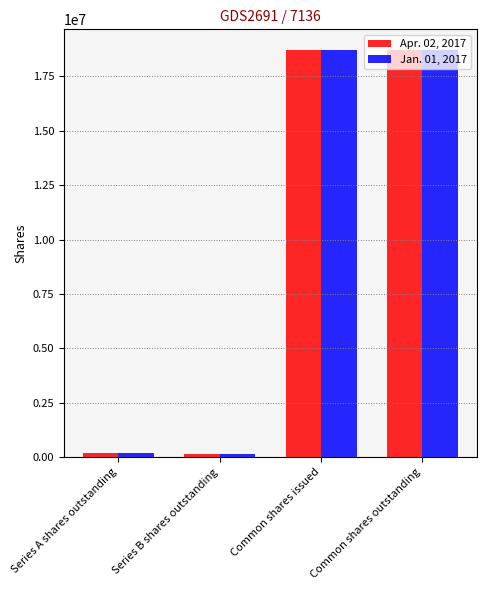

The Jan. 01, 2017 series shows 32798800 at Common shares issued. True or false?

False